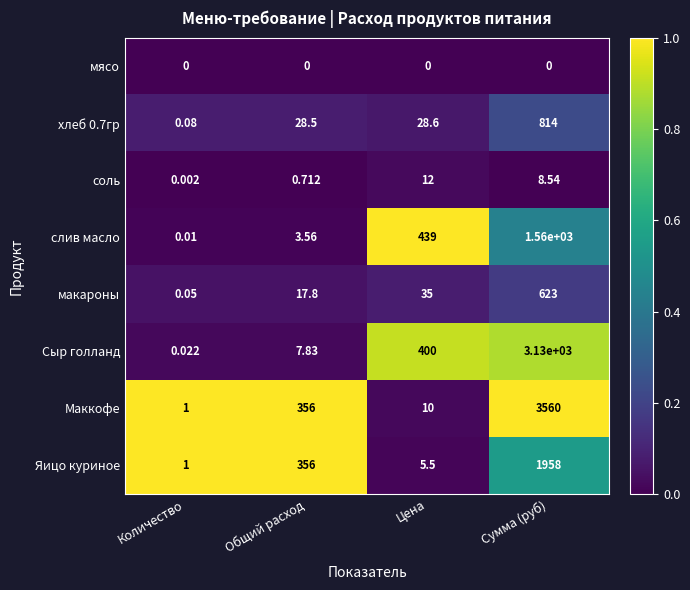

List the labels in order of хлеб 0.7гр value, smallest first.

Количество, Общий расход, Цена, Сумма (руб)